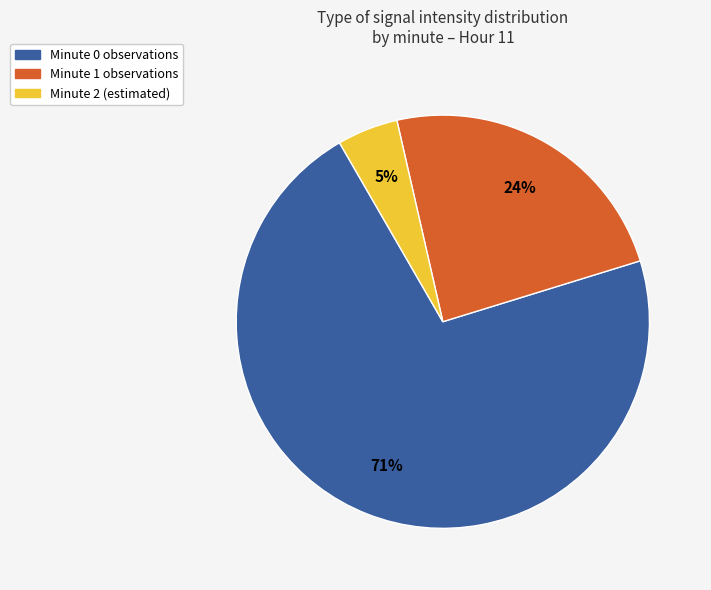

Between Minute 2 and Minute 1, which is larger?

Minute 1